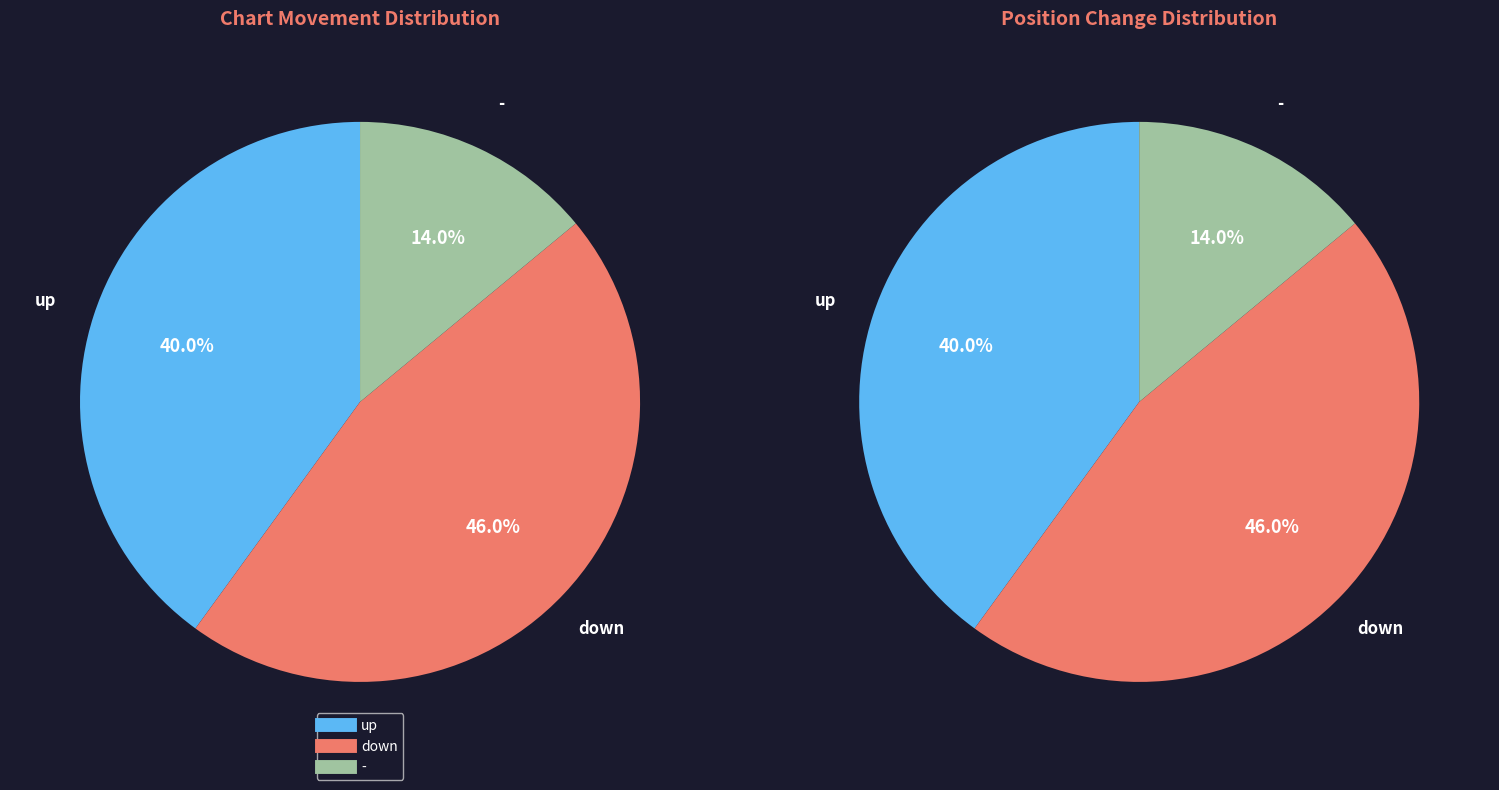

Is - the majority of the pie?

No